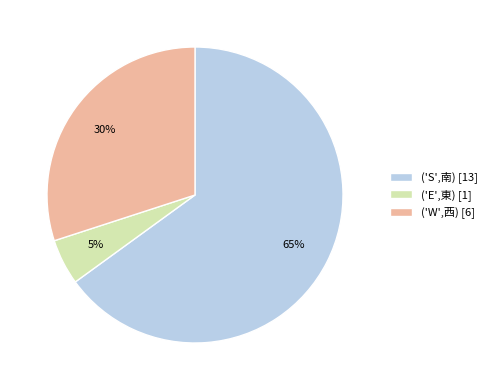

How many segments does this pie chart have?

3